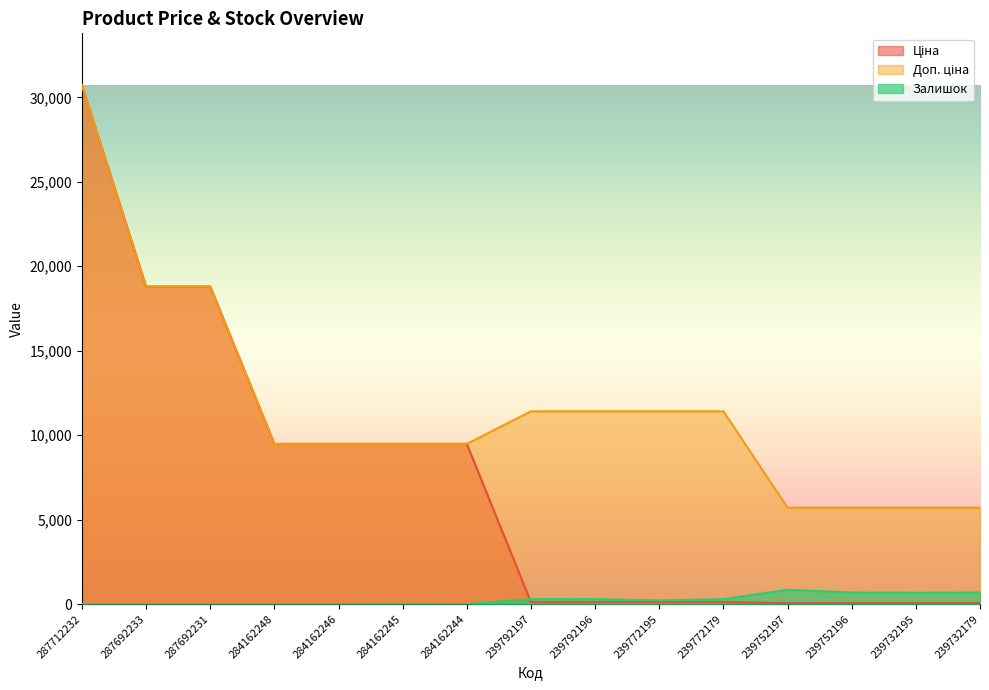

Between 284162248 and 239772195, which is larger?

284162248